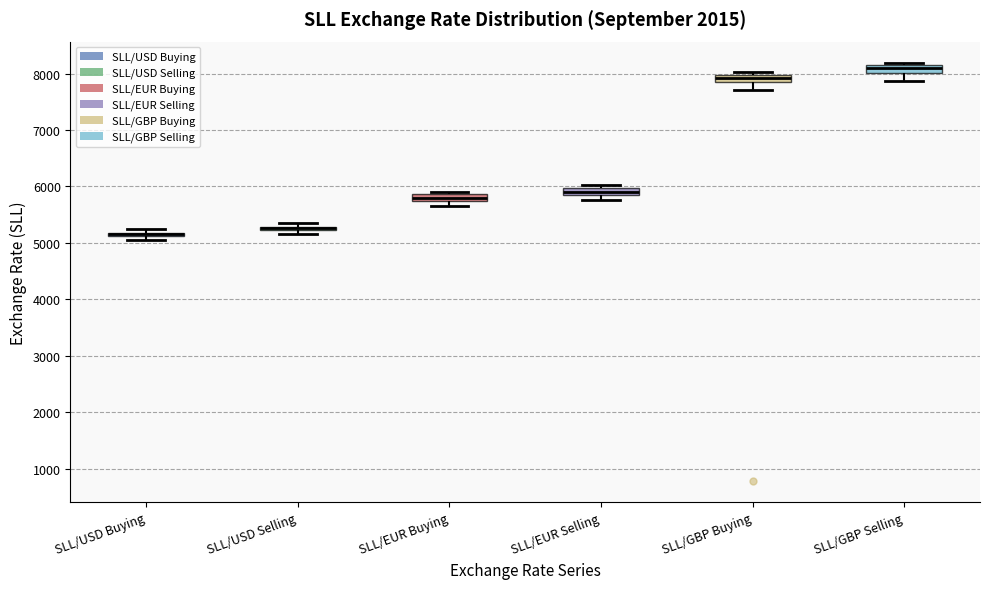

Where is the upper edge of the box for SLL/USD Buying on the y-axis? The values are not printed on the chart, so give them approximately, as read against the axis.

5200